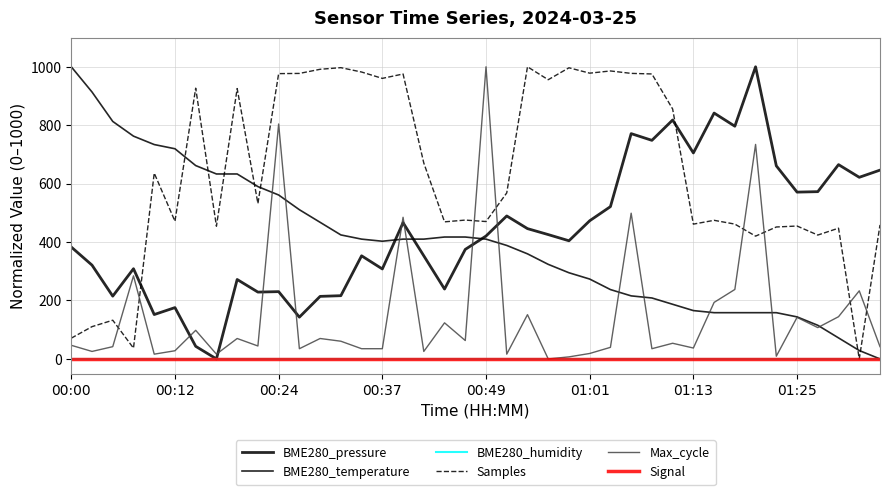

Does the chart display data point markers on the line(s)?

No